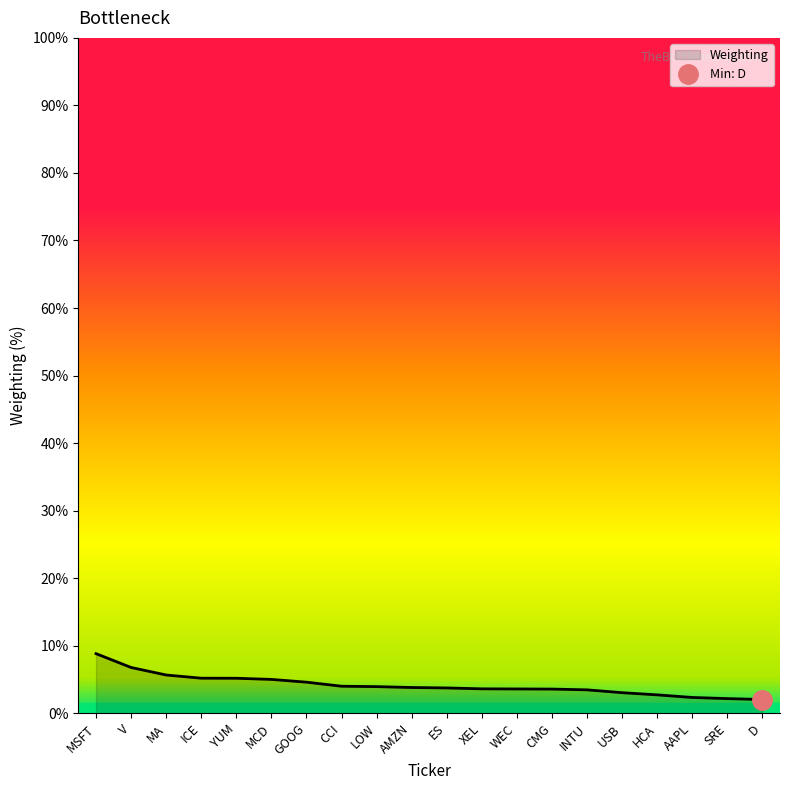

Where is the data nearest to the value 5?

MCD